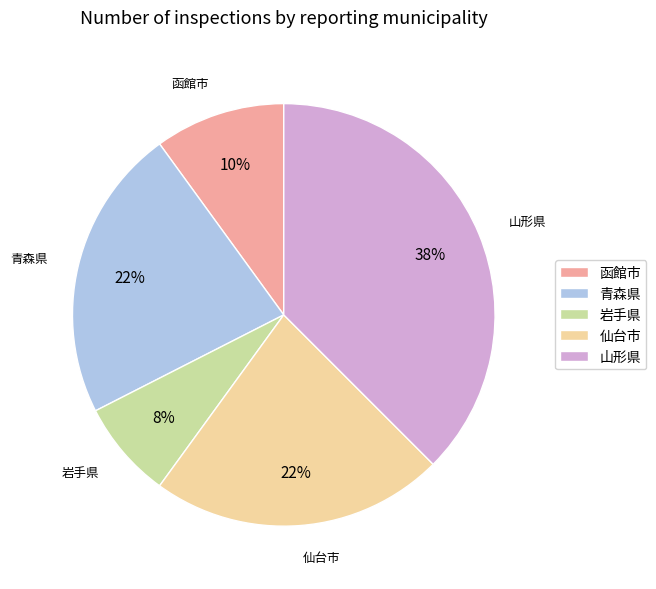

What is the smallest slice in the pie chart?

岩手県